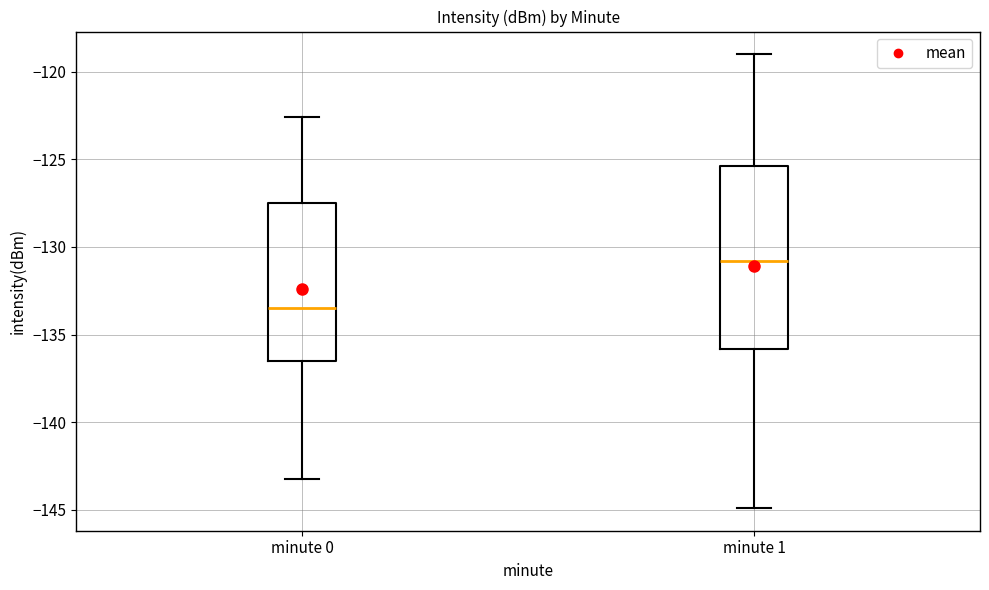

Which box has the lowest median line?

minute 0